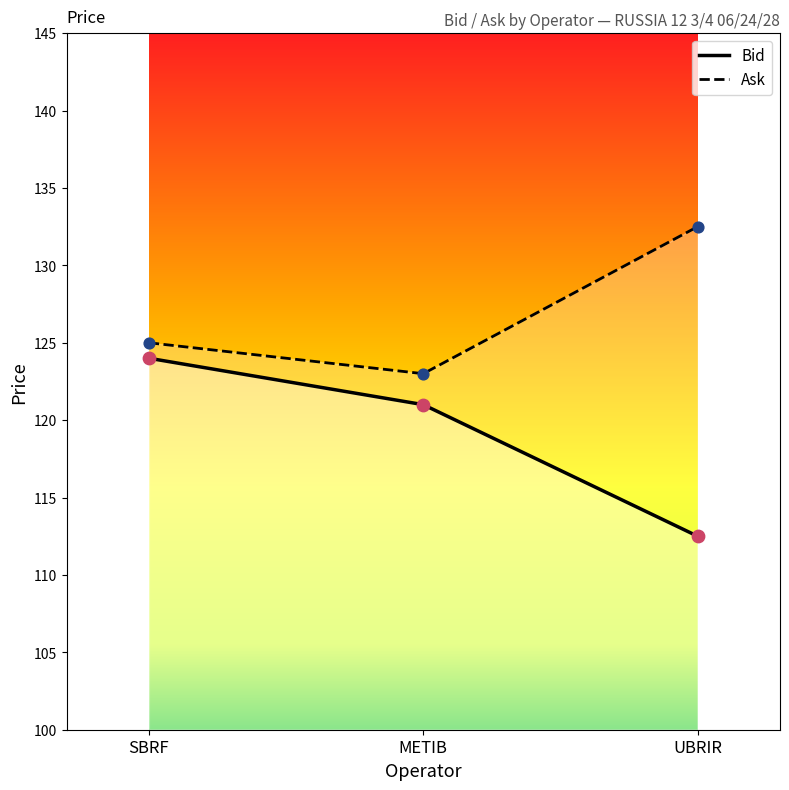

At how many categories does at least one series exceed 131?

1